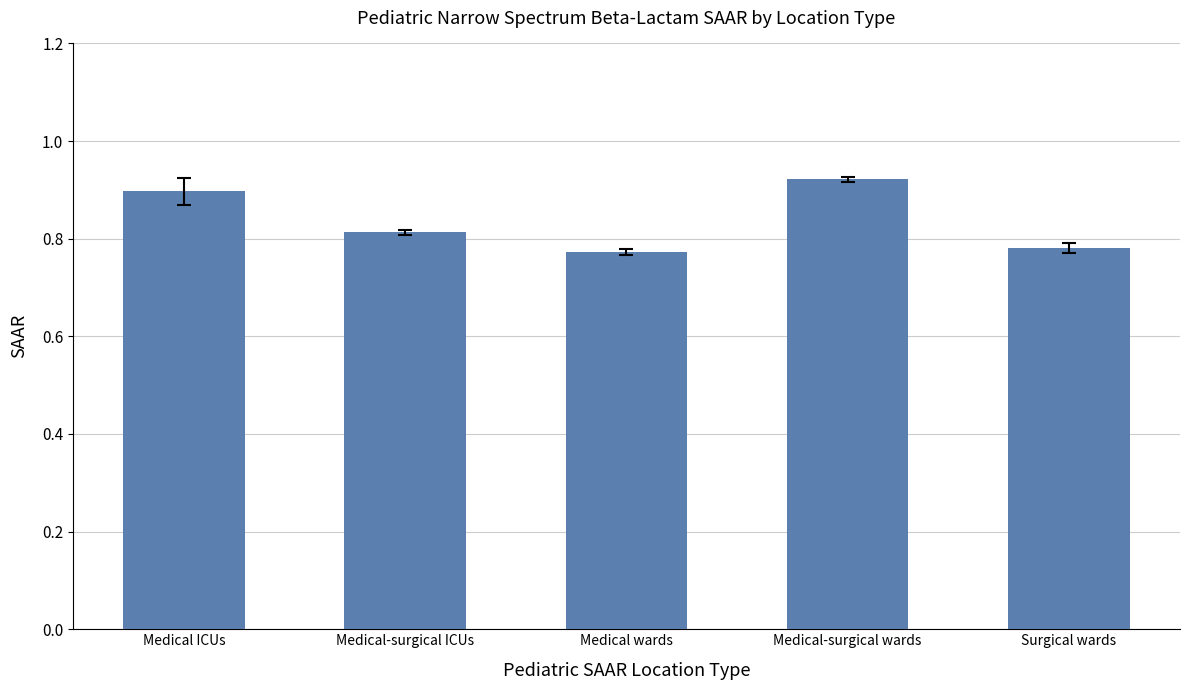

What is the sum of all values?

4.2